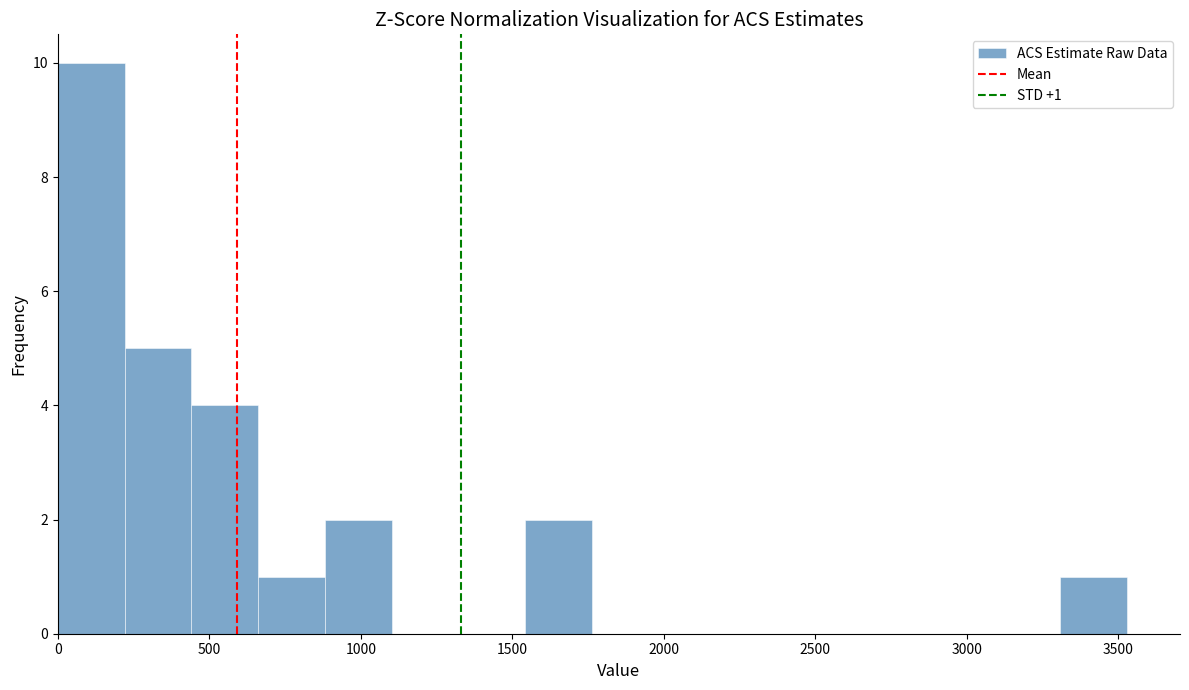

Which range on the x-axis has the tallest bar?

0 to 200